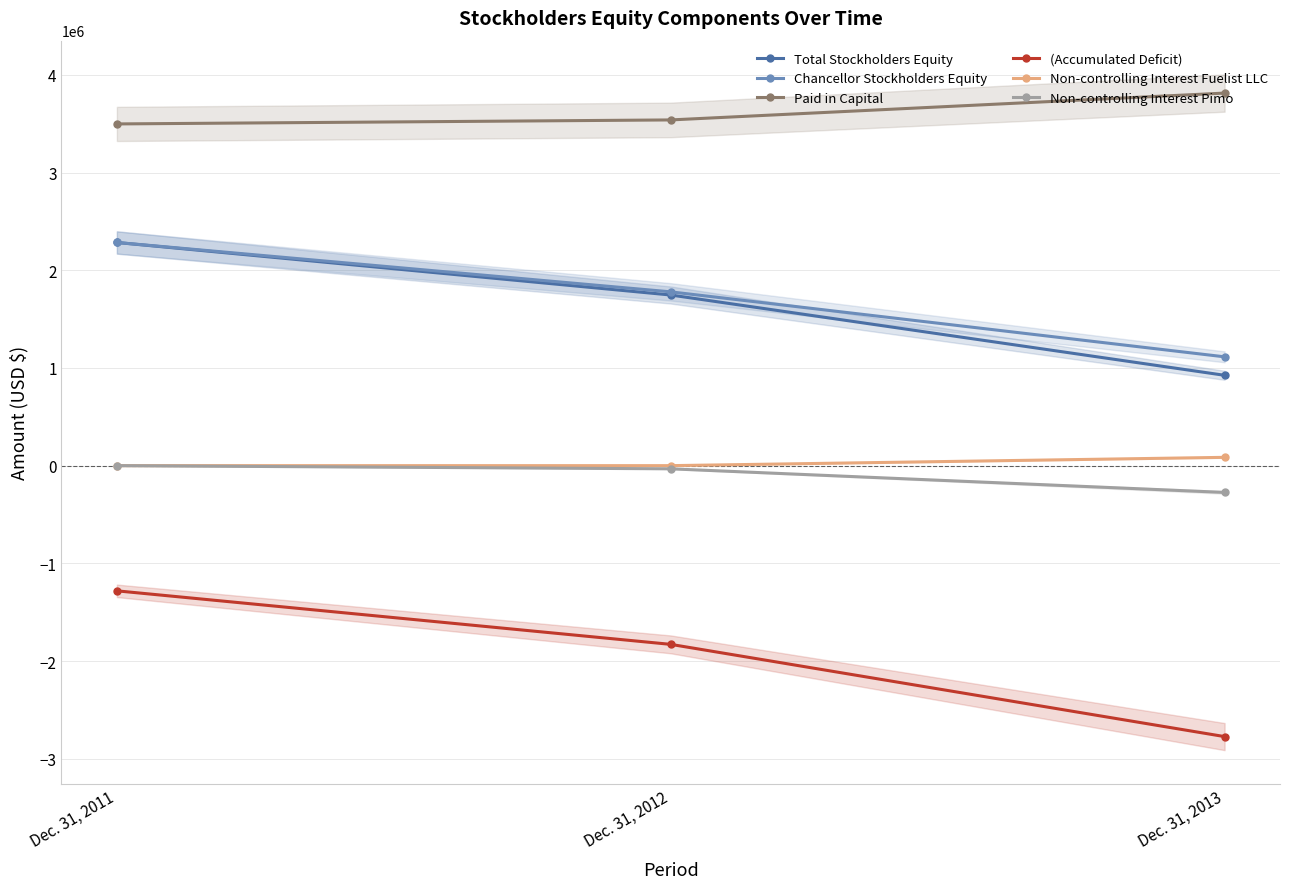

How many distinct data groups are displayed?

6